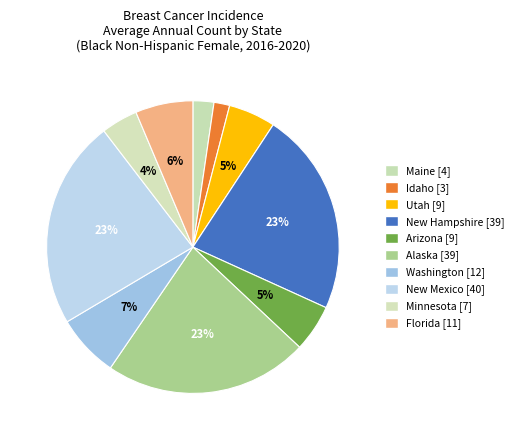

What is the change in value from Maine to Florida?

+7